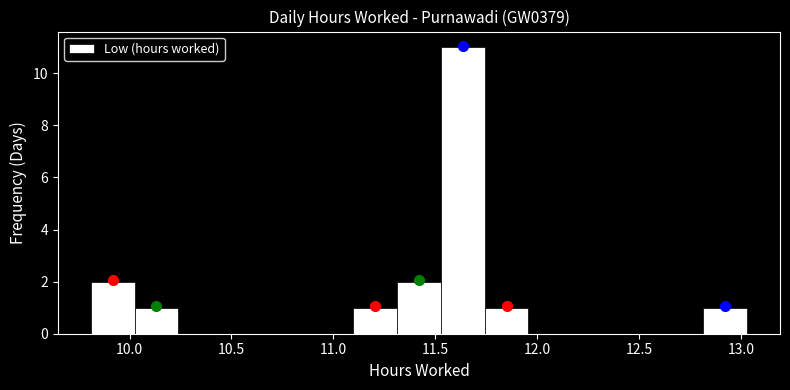

How tall is the bar that spans 11.75 to 11.95 on the x-axis? Neither the bar edges nor the heights are printed on the chart, so give them approximately, as read against the axes.

1